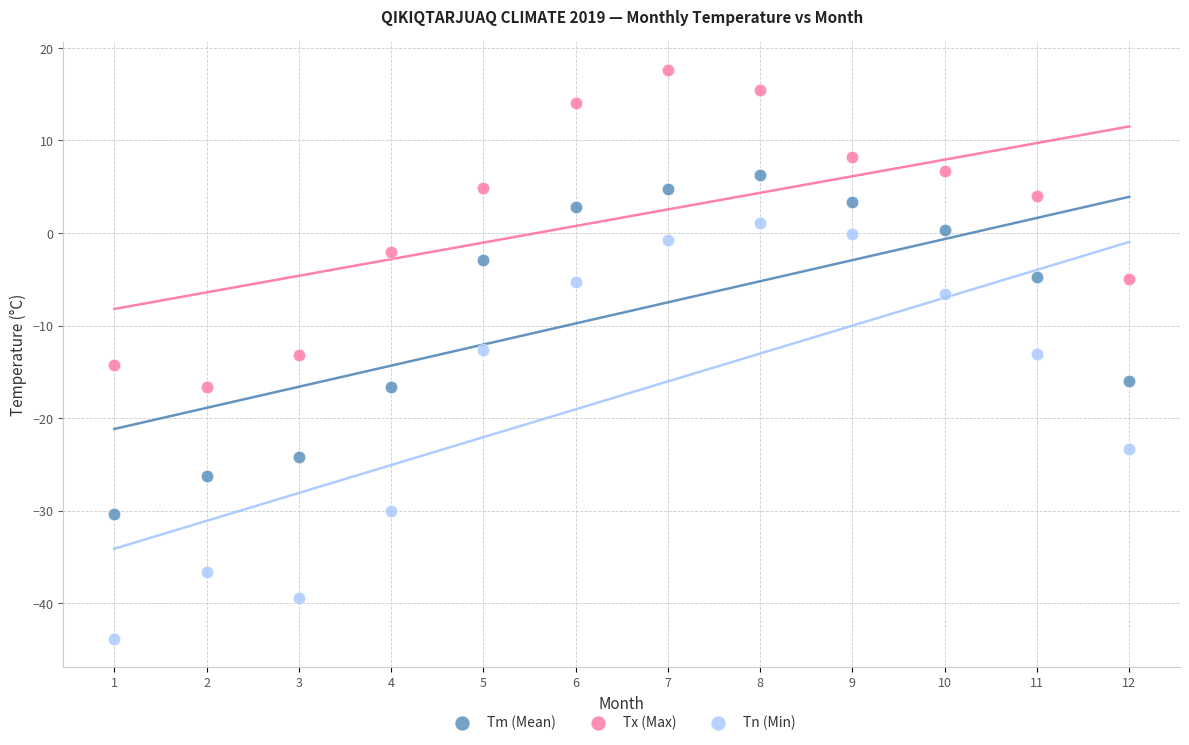

In the Tn (Min) series, what Y value is closest to -21?

-23.3